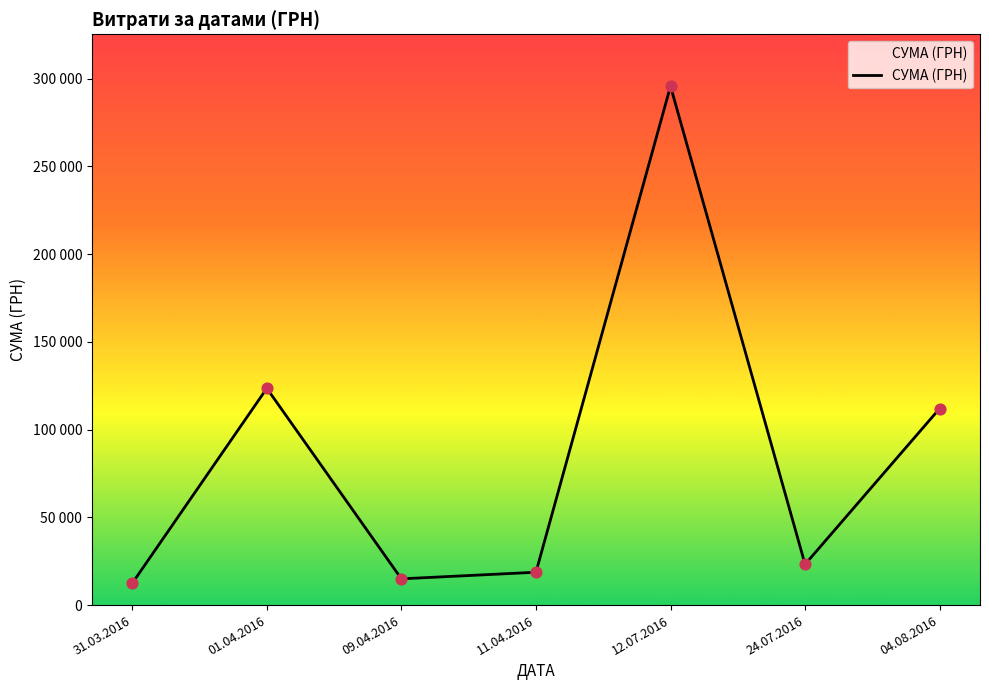

Which has a higher value, 11.04.2016 or 04.08.2016?

04.08.2016